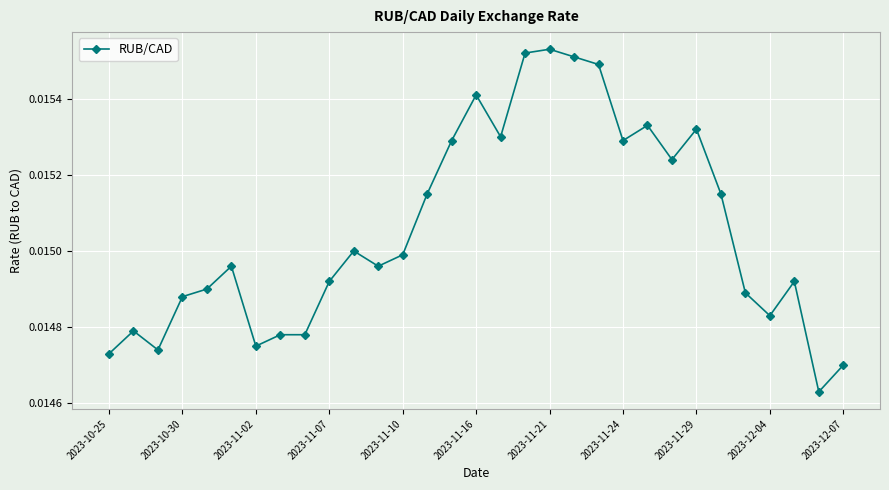

What is the sum of all values?

0.5